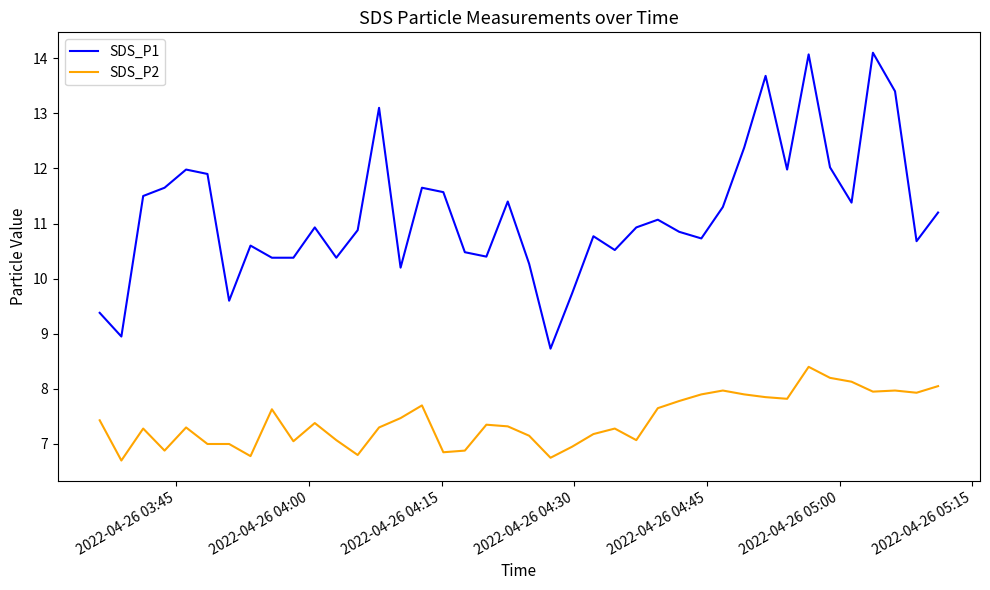

Which series has the largest total across all categories?

SDS_P1